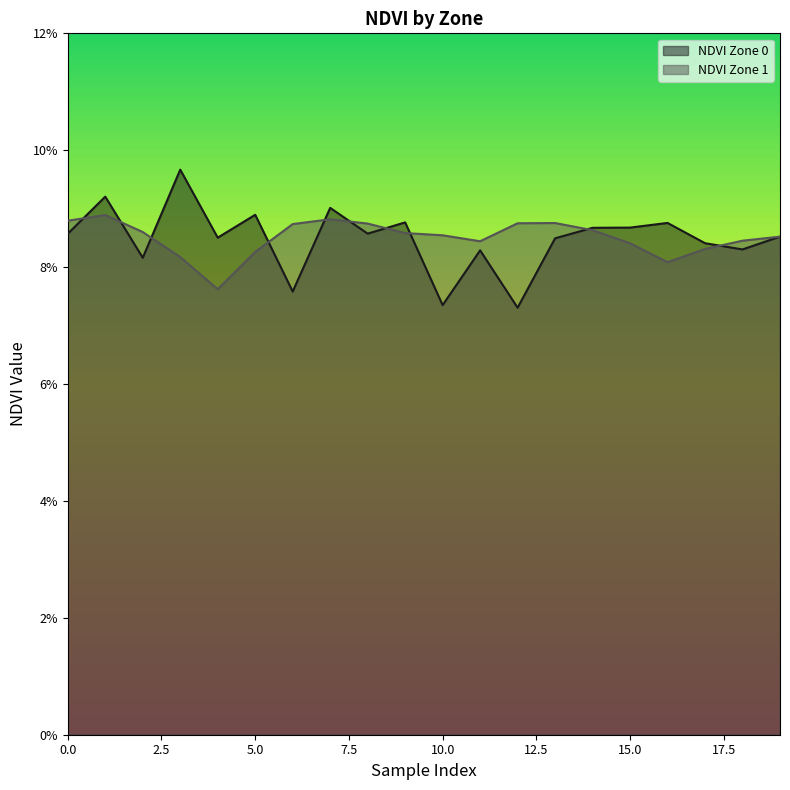

True or false: NDVI Zone 0 has a value of 0.2 at 7.

False